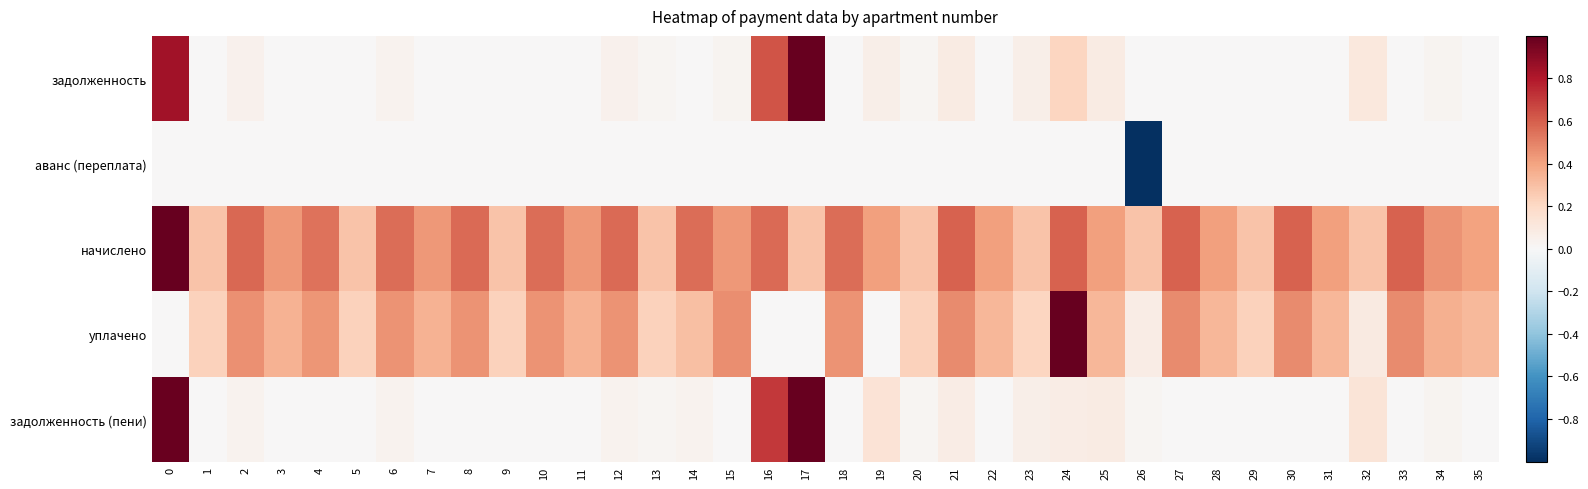

Reading right to left, transcribe all the data shown in this chart.

задолженность: 35=0.0	34=0.0	33=0.0	32=0.1	31=0.0	30=0.0	29=0.0	28=0.0	27=0.0	26=0.0	25=0.1	24=0.2	23=0.1	22=0.0	21=0.1	20=0.0	19=0.1	18=0.0	17=1.0	16=0.6	15=0.0	14=0.0	13=0.0	12=0.0	11=0.0	10=0.0	9=0.0	8=0.0	7=0.0	6=0.0	5=0.0	4=0.0	3=0.0	2=0.0	1=0.0	0=0.8
аванс (переплата): 35=0.0	34=0.0	33=0.0	32=0.0	31=0.0	30=0.0	29=0.0	28=0.0	27=0.0	26=-1.0	25=0.0	24=0.0	23=0.0	22=0.0	21=0.0	20=0.0	19=0.0	18=0.0	17=0.0	16=0.0	15=0.0	14=0.0	13=0.0	12=0.0	11=0.0	10=0.0	9=0.0	8=0.0	7=0.0	6=0.0	5=0.0	4=0.0	3=0.0	2=0.0	1=0.0	0=0.0
начислено: 35=0.4	34=0.4	33=0.6	32=0.3	31=0.4	30=0.6	29=0.3	28=0.4	27=0.6	26=0.3	25=0.4	24=0.6	23=0.3	22=0.4	21=0.6	20=0.3	19=0.4	18=0.6	17=0.3	16=0.6	15=0.4	14=0.6	13=0.3	12=0.6	11=0.4	10=0.6	9=0.3	8=0.6	7=0.4	6=0.6	5=0.3	4=0.5	3=0.4	2=0.6	1=0.3	0=1.0
уплачено: 35=0.3	34=0.4	33=0.5	32=0.1	31=0.3	30=0.5	29=0.2	28=0.3	27=0.5	26=0.1	25=0.3	24=1.0	23=0.2	22=0.3	21=0.5	20=0.2	19=0.0	18=0.4	17=0.0	16=0.0	15=0.5	14=0.3	13=0.2	12=0.5	11=0.4	10=0.5	9=0.2	8=0.5	7=0.4	6=0.5	5=0.2	4=0.4	3=0.4	2=0.5	1=0.2	0=0.0
задолженность (пени): 35=0.0	34=0.0	33=0.0	32=0.1	31=0.0	30=0.0	29=0.0	28=0.0	27=0.0	26=0.0	25=0.1	24=0.1	23=0.1	22=0.0	21=0.1	20=0.0	19=0.1	18=0.0	17=1.0	16=0.7	15=0.0	14=0.0	13=0.0	12=0.0	11=0.0	10=0.0	9=0.0	8=0.0	7=0.0	6=0.0	5=0.0	4=0.0	3=0.0	2=0.0	1=0.0	0=1.0